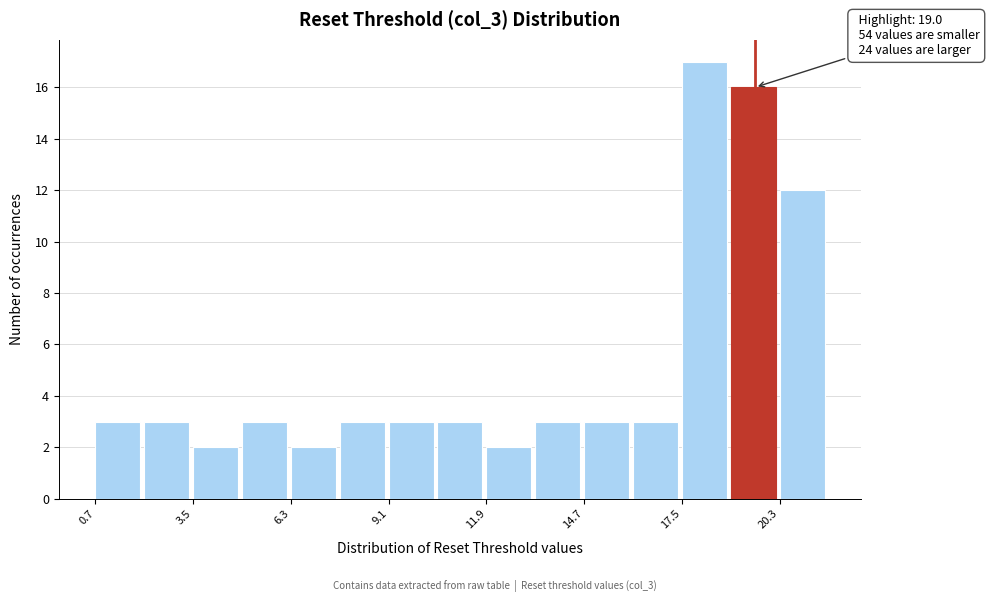

Read against the x-axis, roughly where is the centre of the tallest bar?

18.0